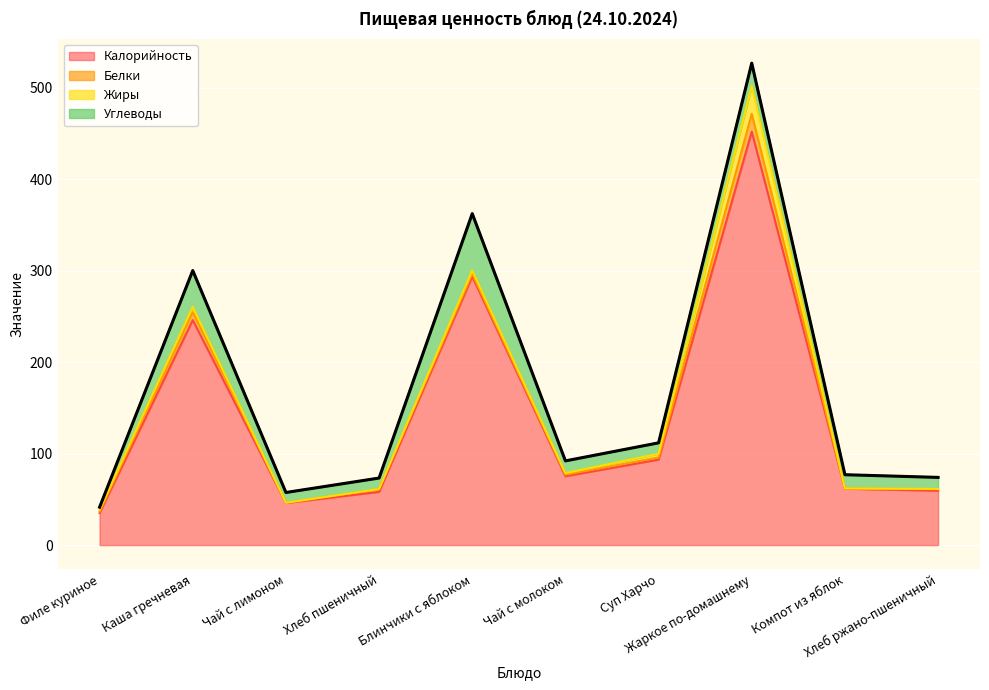

At how many categories does at least one series exceed 3?

10